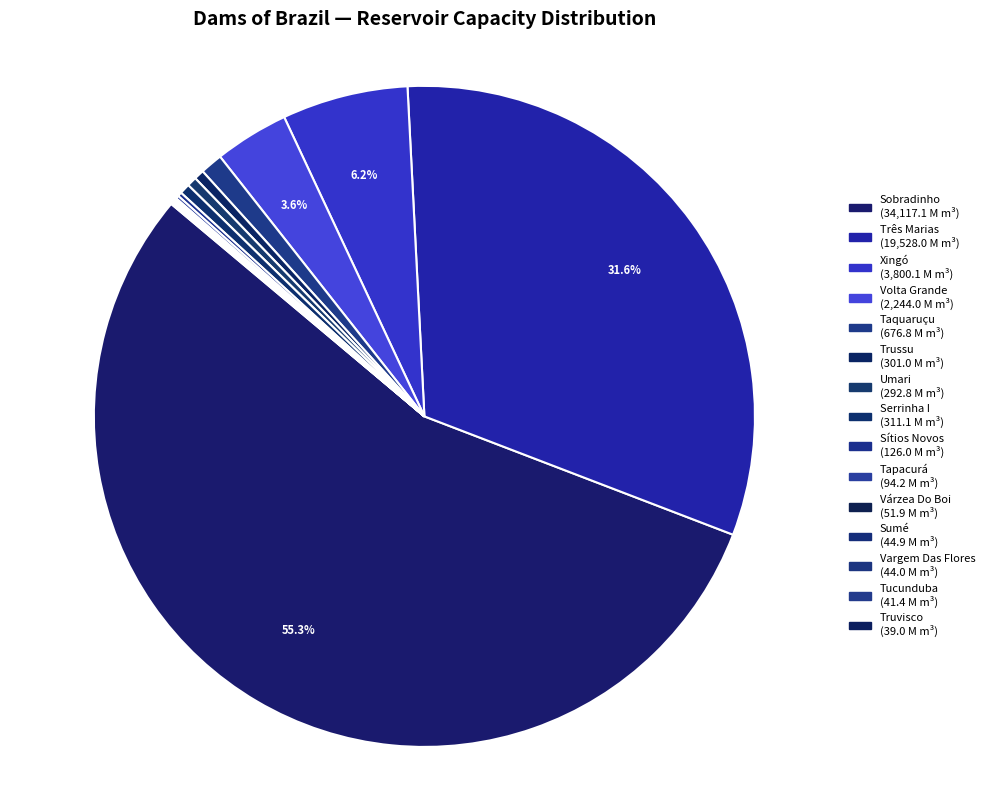

The Tapacurá slice represents 10% of the pie. True or false?

False